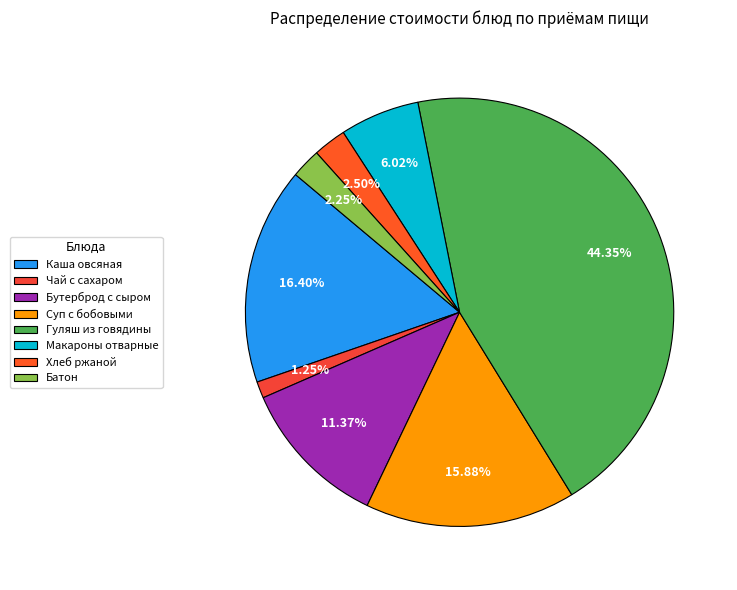

Which category has the smallest portion of the pie?

Чай с сахаром